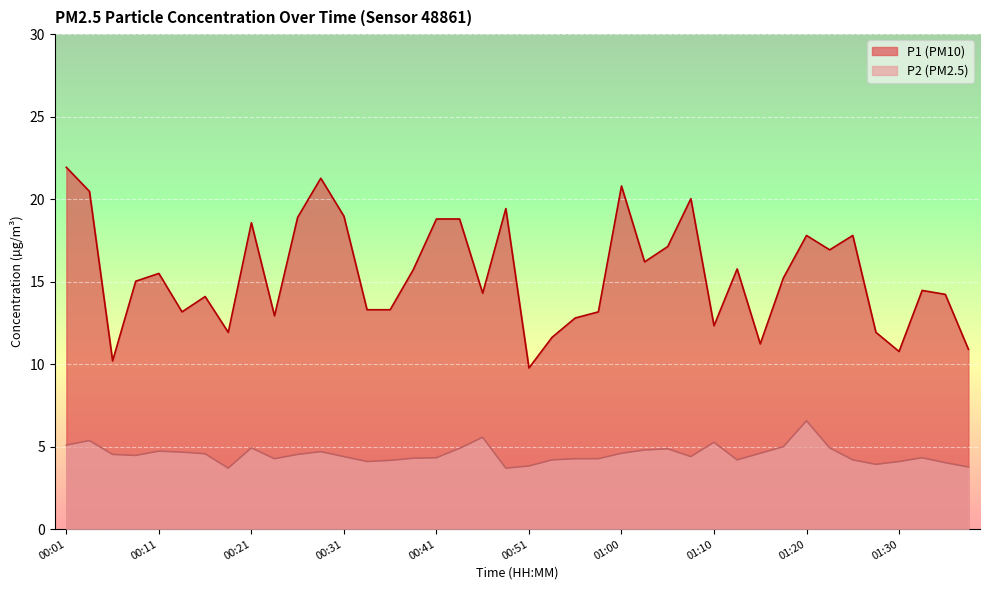

What is the total value across all series at 00:43?

23.7